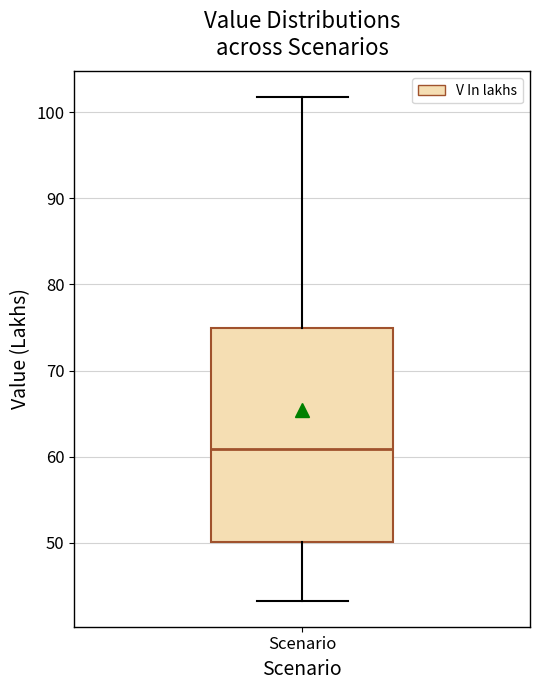

Read this box plot against the y-axis: the position of the median line, the range covered by the box, and the ends of both whiskers. The values are not printed on the chart, so give them approximately, as read against the axis.

median 61, box 50 to 75, whiskers 43 to 102